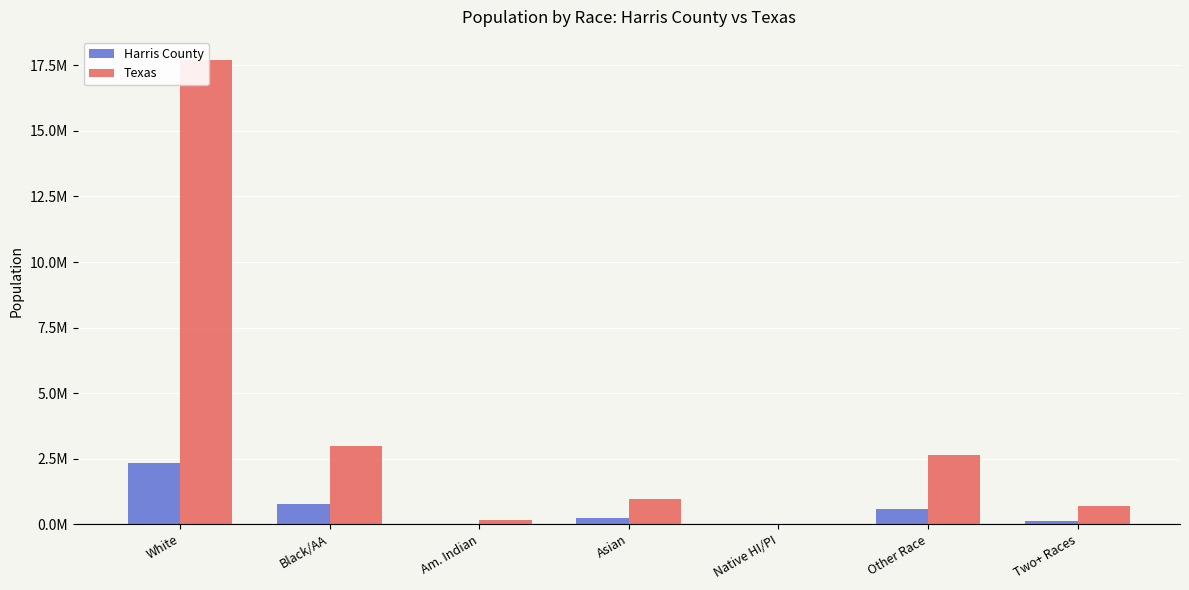

What is the difference between the highest and lowest values at Native HI/PI?

18638